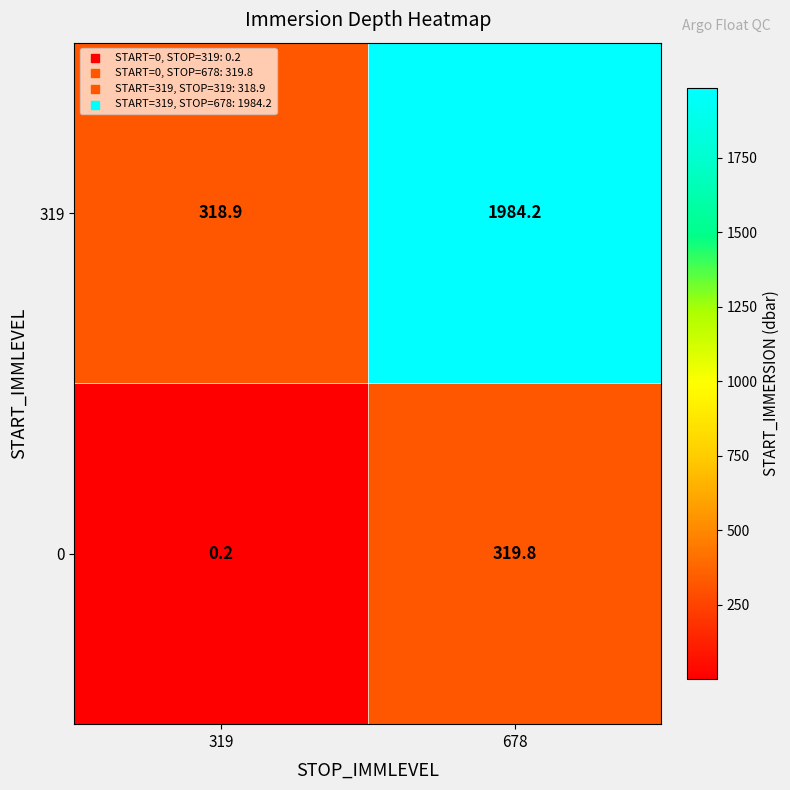

Is it true that 0 equals 319.8 at 678?

True